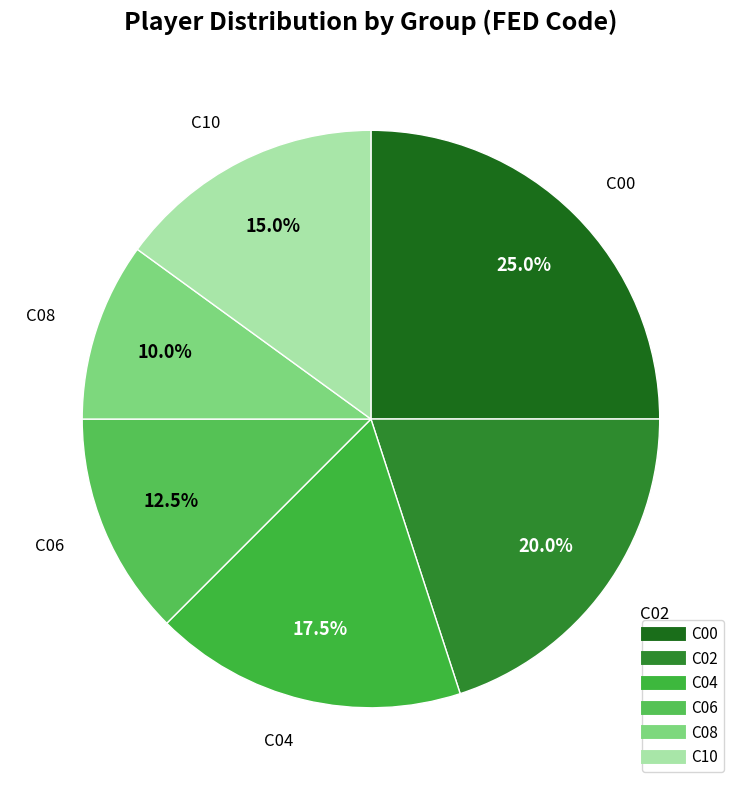

What portion of the pie excludes C06?

87.5%